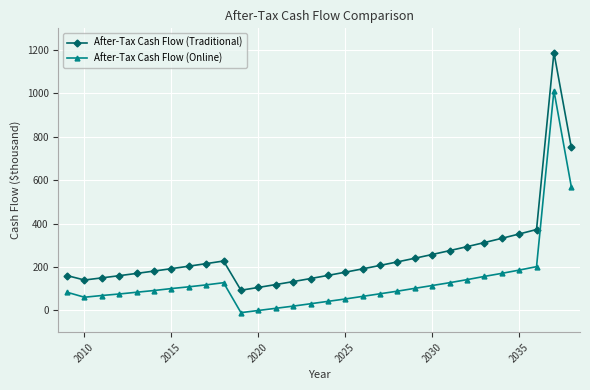

Which series has the largest total across all categories?

After-Tax Cash Flow (Traditional)